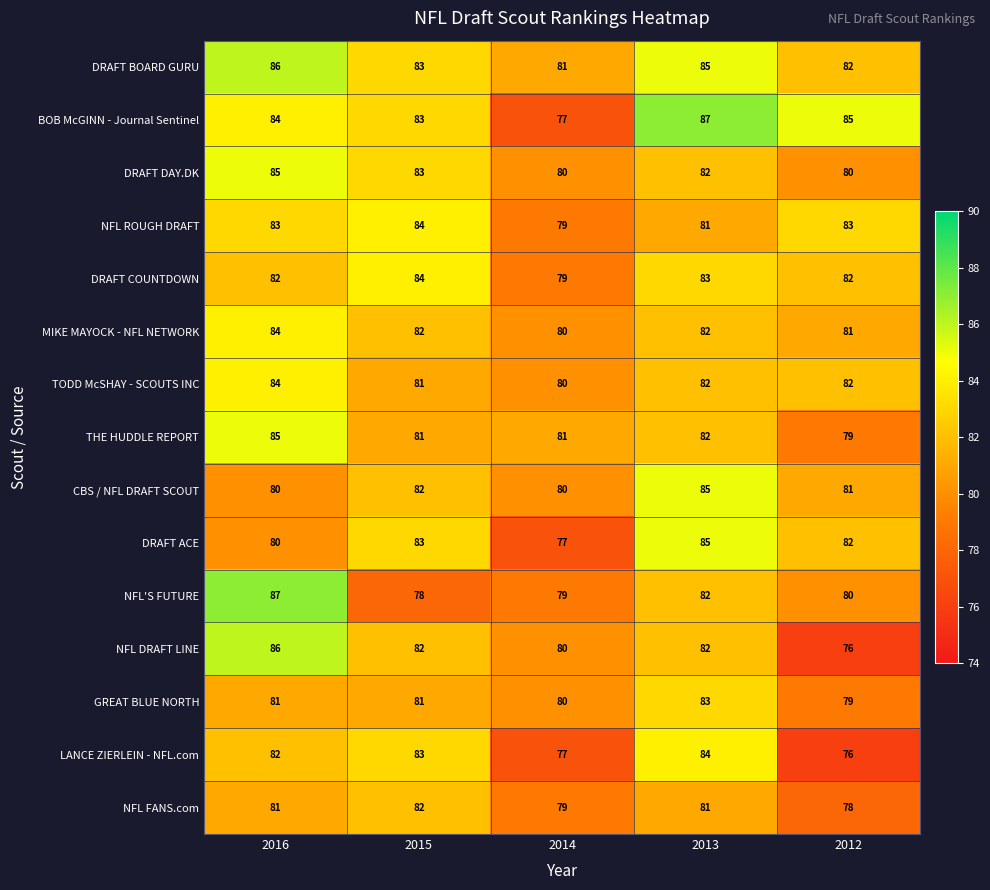

What is the difference between the maximum and minimum values in the DRAFT BOARD GURU series?

5